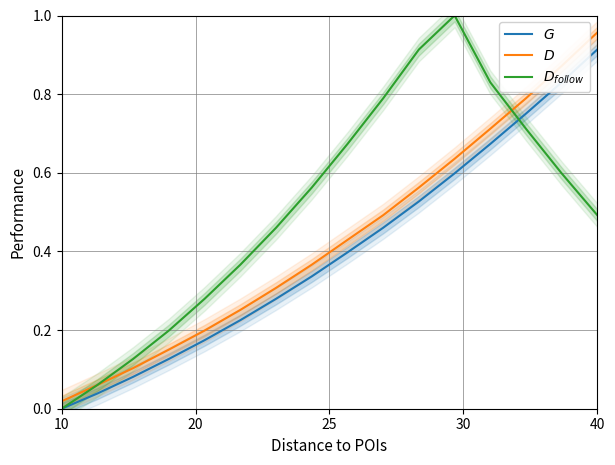

True or false: $G$ and $D$ cross at least once.

False